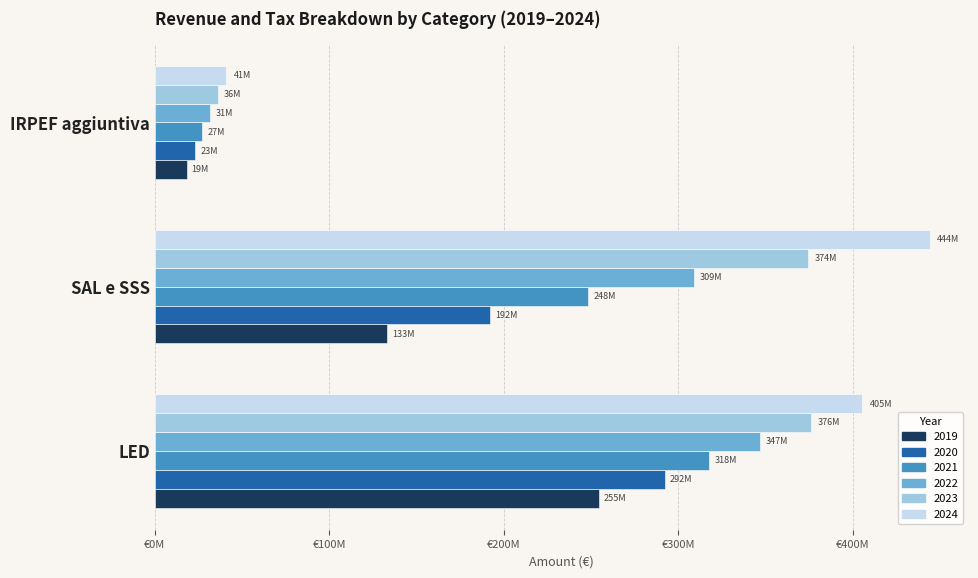

List the series in order of their peak value, lowest first.

2019, 2020, 2021, 2022, 2023, 2024